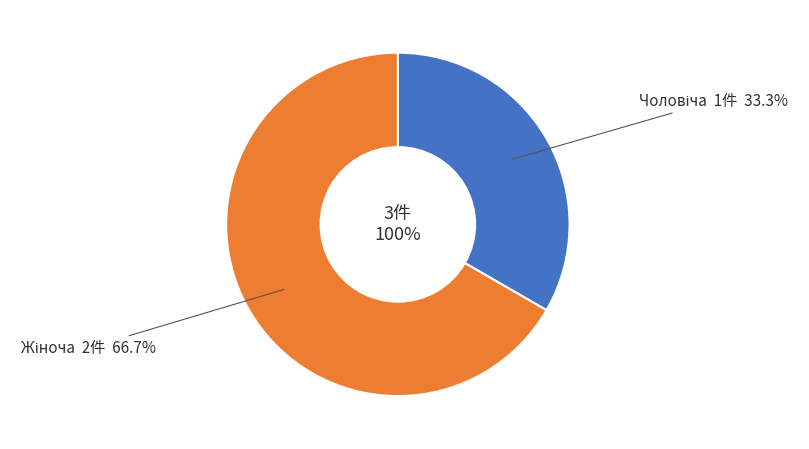

What percentage is the Чоловіча slice, to the nearest percent?

33%